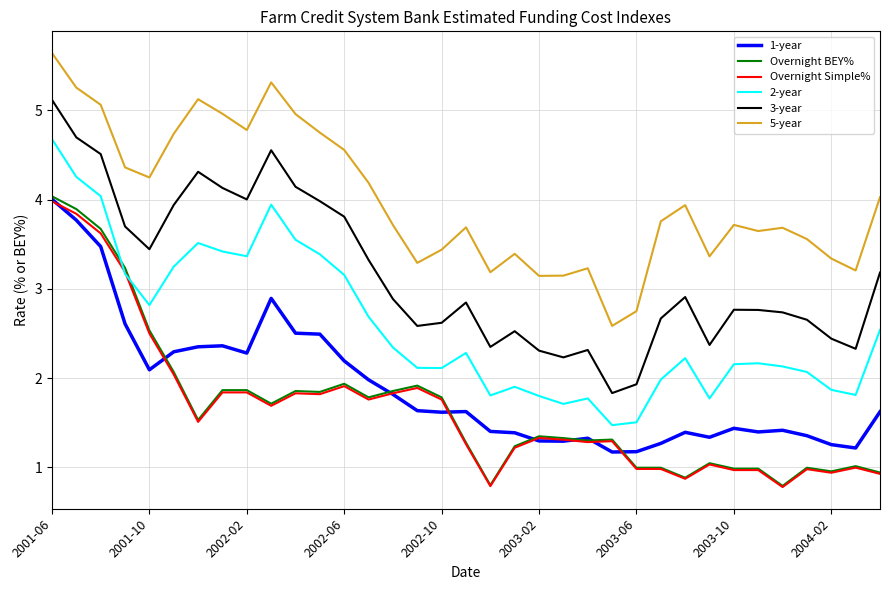

What is the greatest value displayed?

5.6